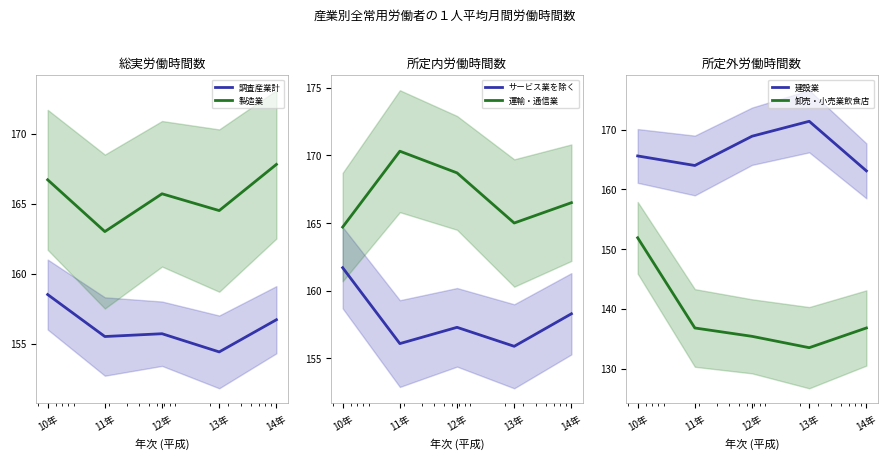

What is the sum of all 製造業 values?

827.7